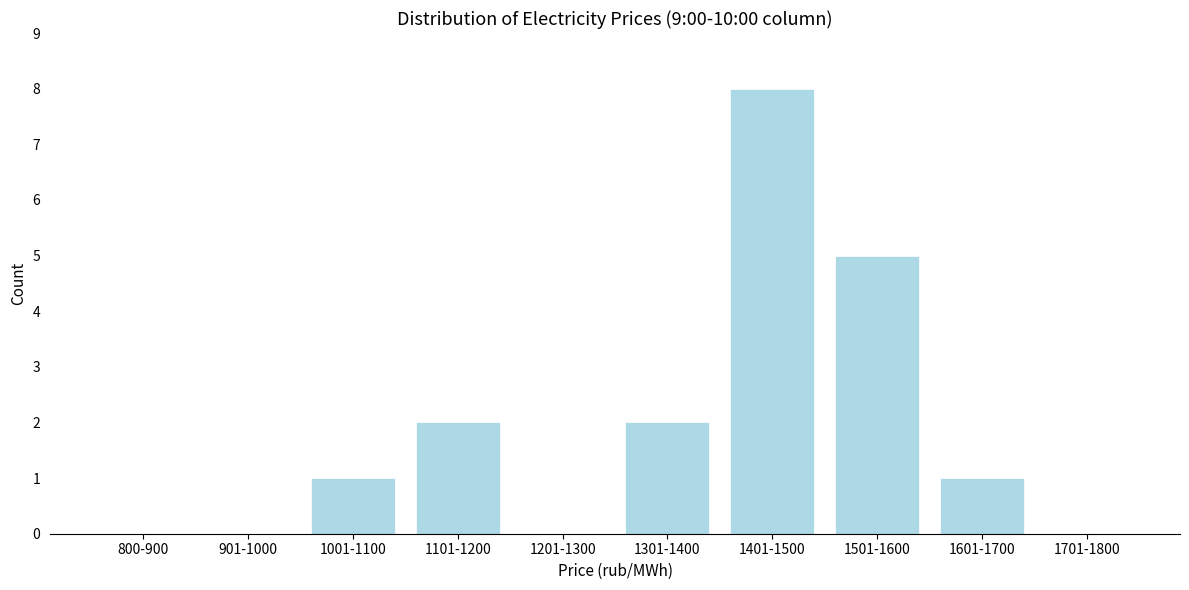

Reading left to right, transcribe all the data shown in this chart.

800-900=0	901-1000=0	1001-1100=1	1101-1200=2	1201-1300=0	1301-1400=2	1401-1500=8	1501-1600=5	1601-1700=1	1701-1800=0